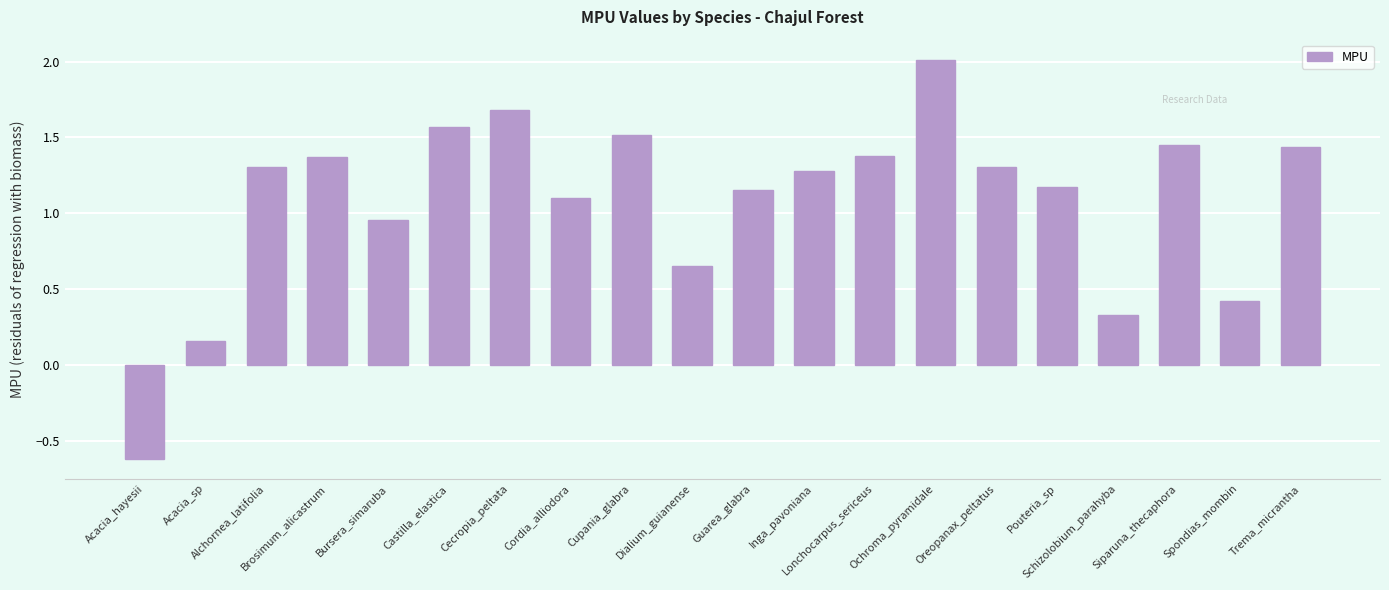

Does the chart contain stacked bars?

No